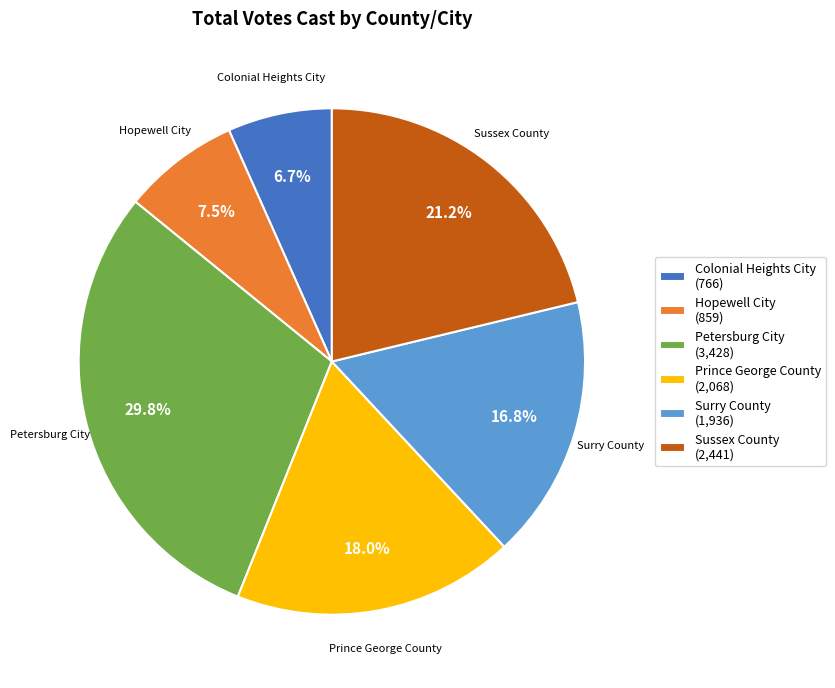

Is it true that Surry County is 17% of the pie?

True